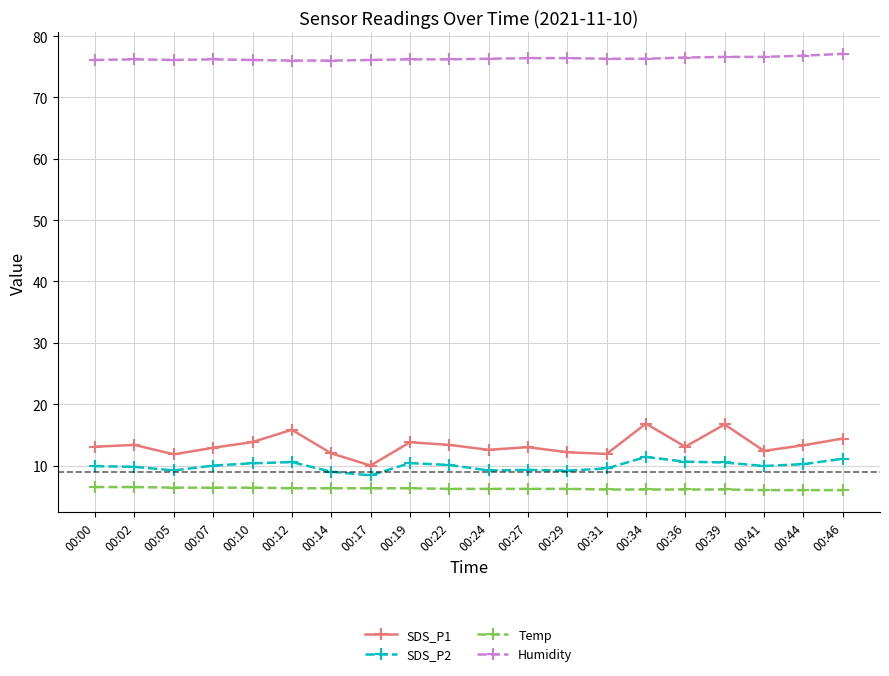

Which series has the largest total across all categories?

Humidity